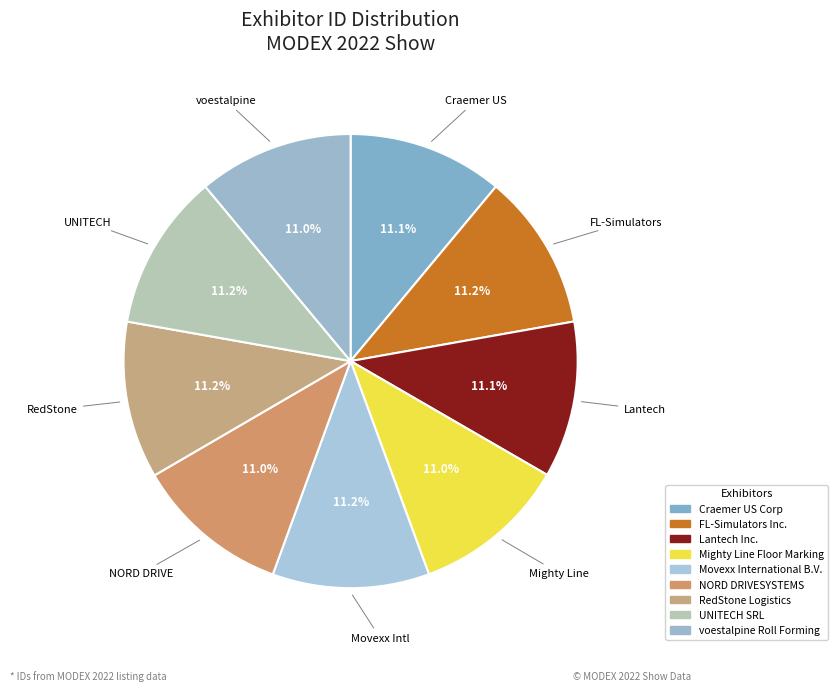

Is Mighty Line Floor Marking the majority of the pie?

No